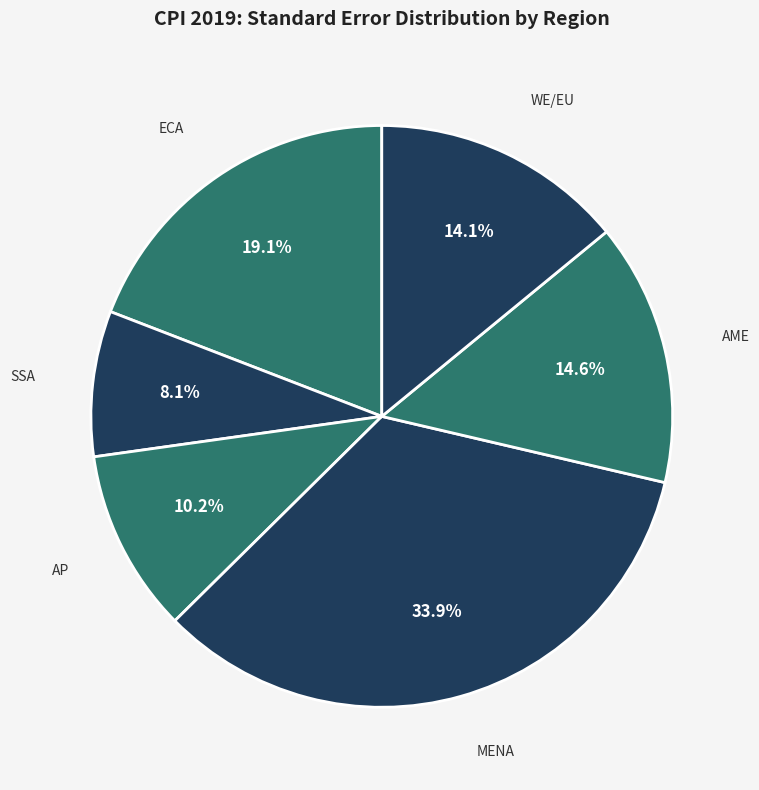

Does MENA represent more than half of the total?

No